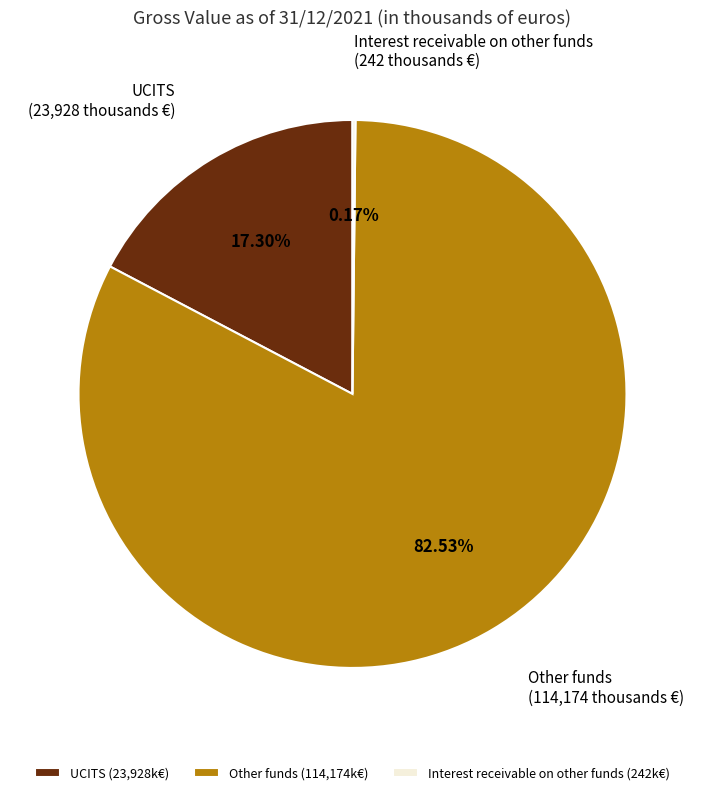

To the nearest percent, what is the difference between the largest and smallest slice percentages?

82%